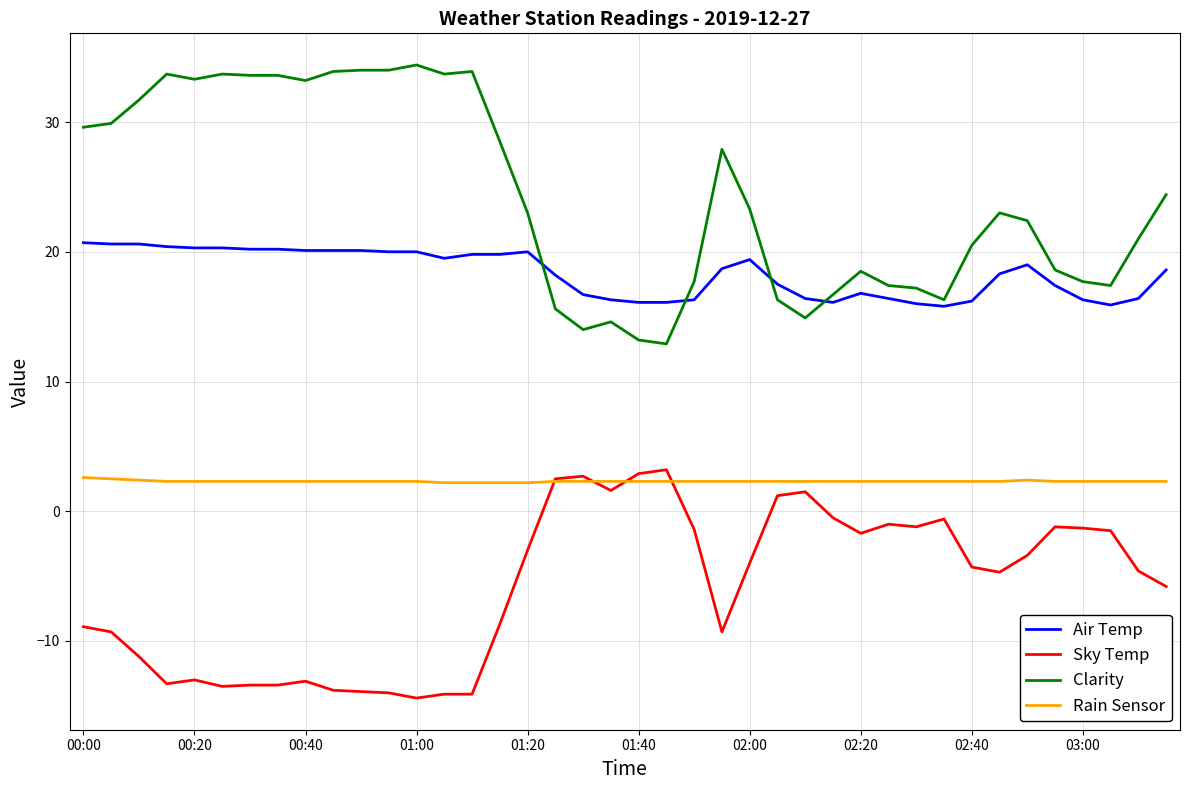

What are all the series names shown in the legend?

Air Temp, Sky Temp, Clarity, Rain Sensor